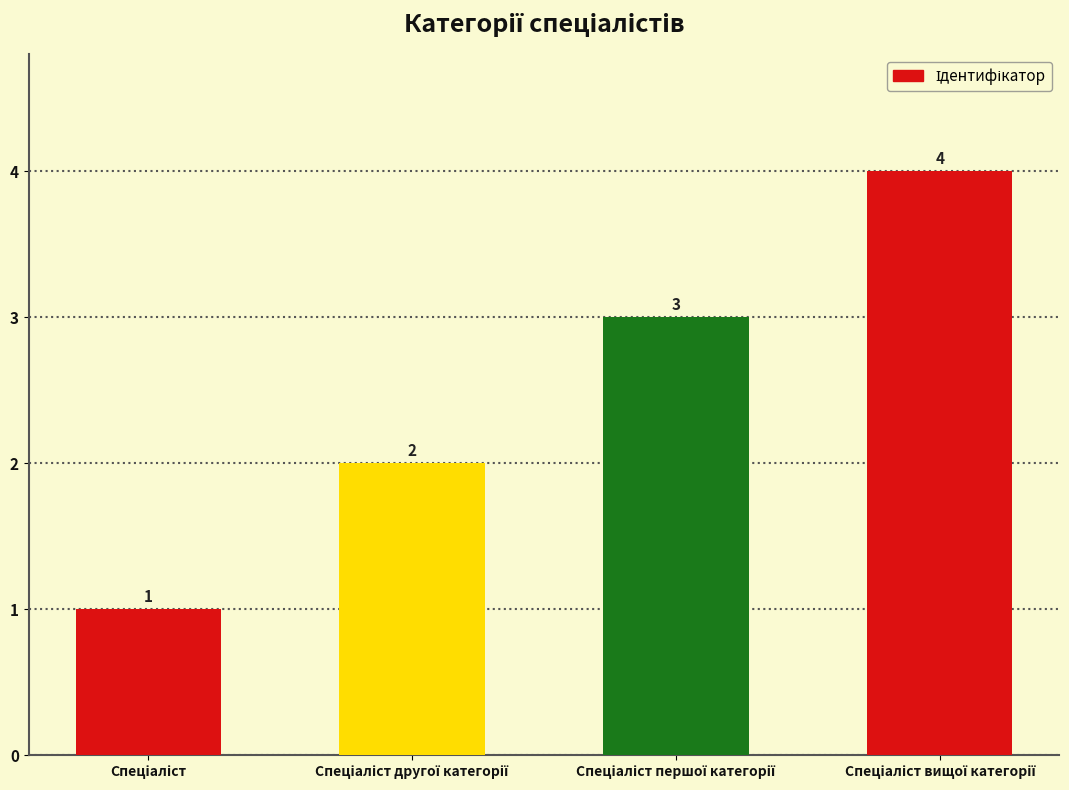

Count the values in the range 2 to 4.

3